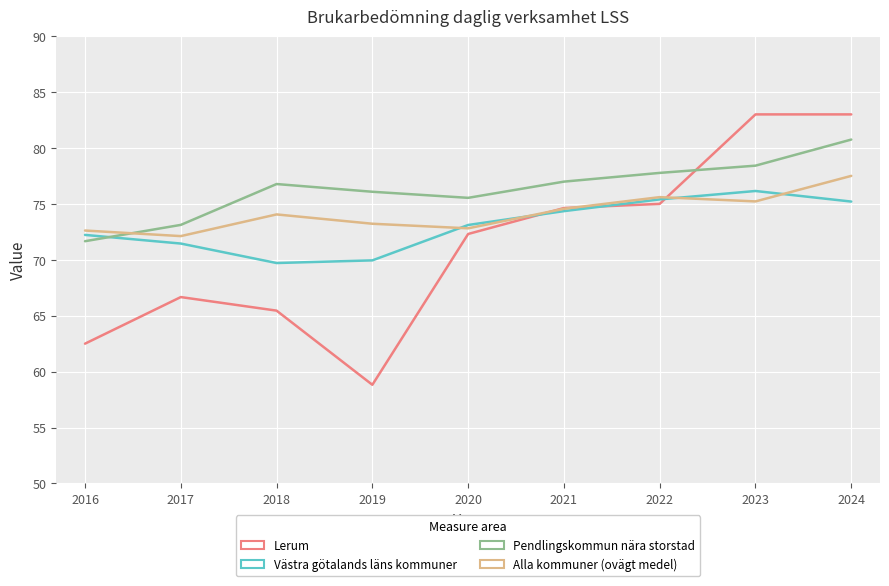

Reading left to right, extract all data points from this chart.

Lerum: 62.5	66.7	65.5	58.8	72.3	74.6	75.0	83.0	83.0
Västra götalands läns kommuner: 72.2	71.5	69.7	69.9	73.1	74.4	75.4	76.2	75.2
Pendlingskommun nära storstad: 71.7	73.1	76.8	76.1	75.5	77.0	77.8	78.4	80.8
Alla kommuner (ovägt medel): 72.6	72.1	74.1	73.2	72.8	74.6	75.6	75.2	77.5